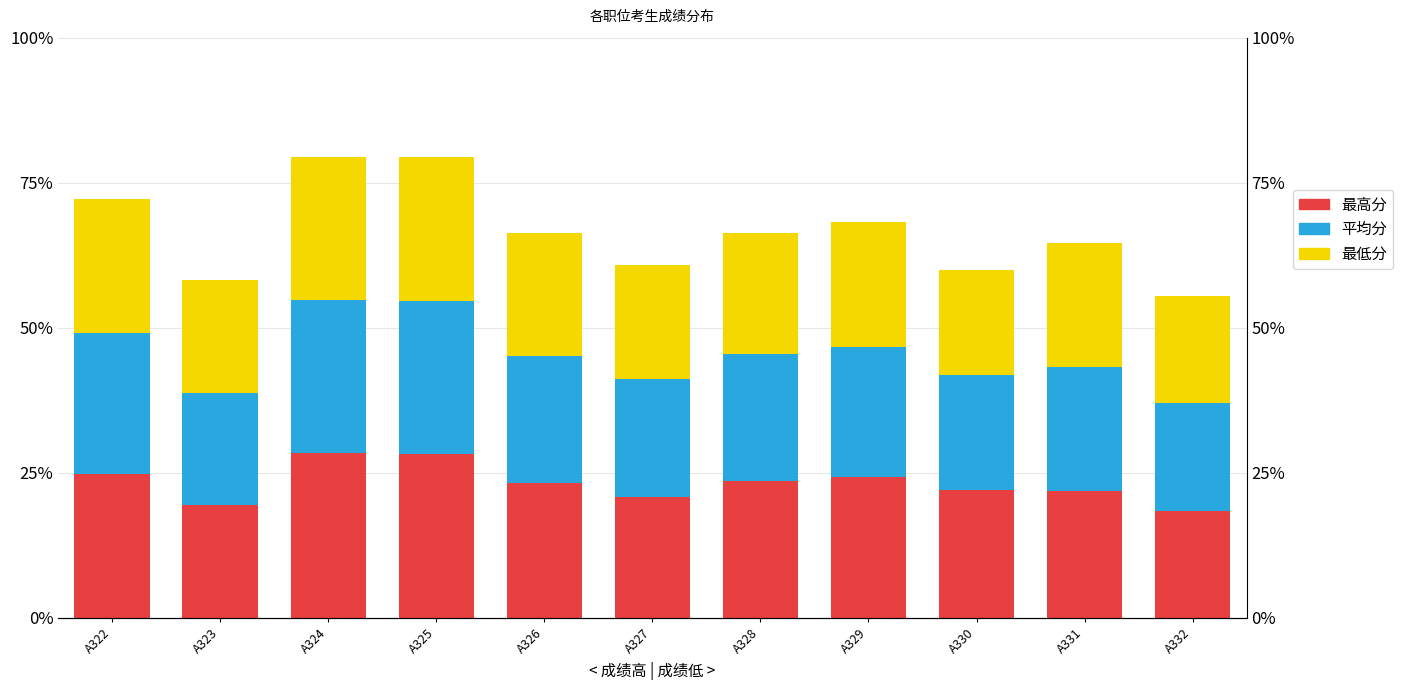

At how many categories does at least one series exceed 69?

6